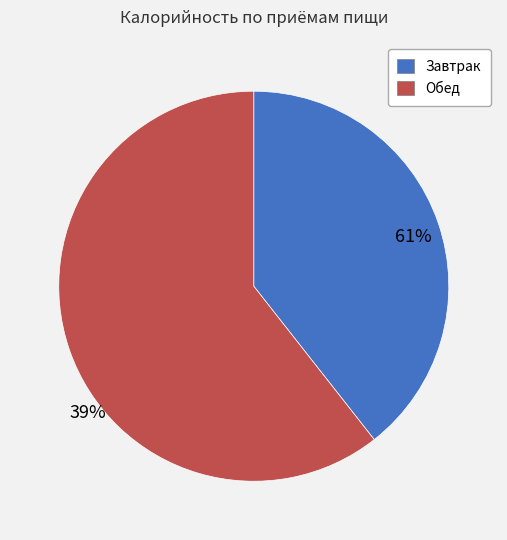

Combined, what portion of the pie is Обед and Завтрак?

100.0%